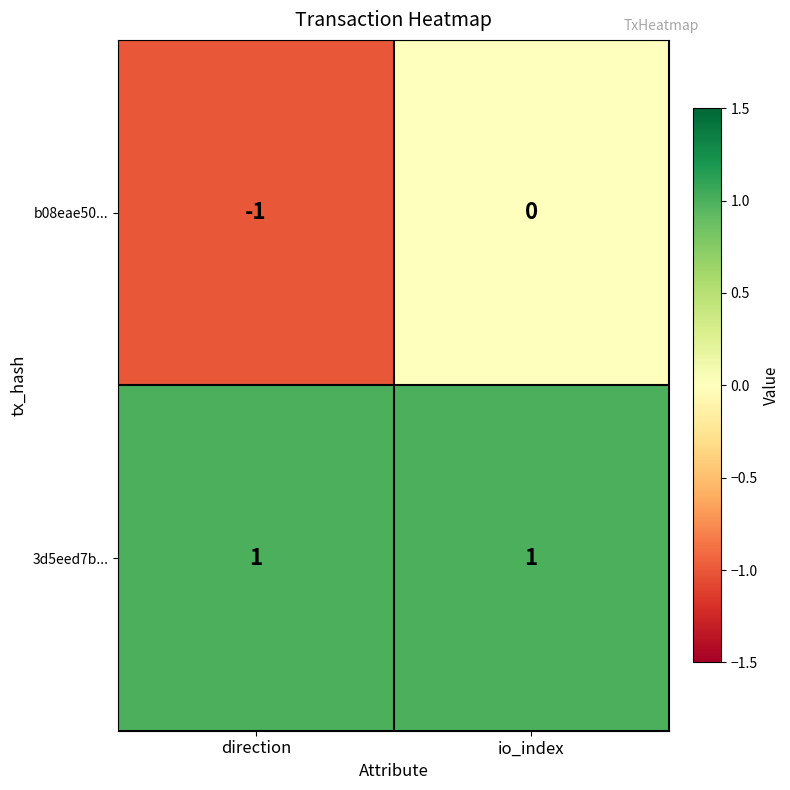

Which series changed the most between direction and io_index?

b08eae50...